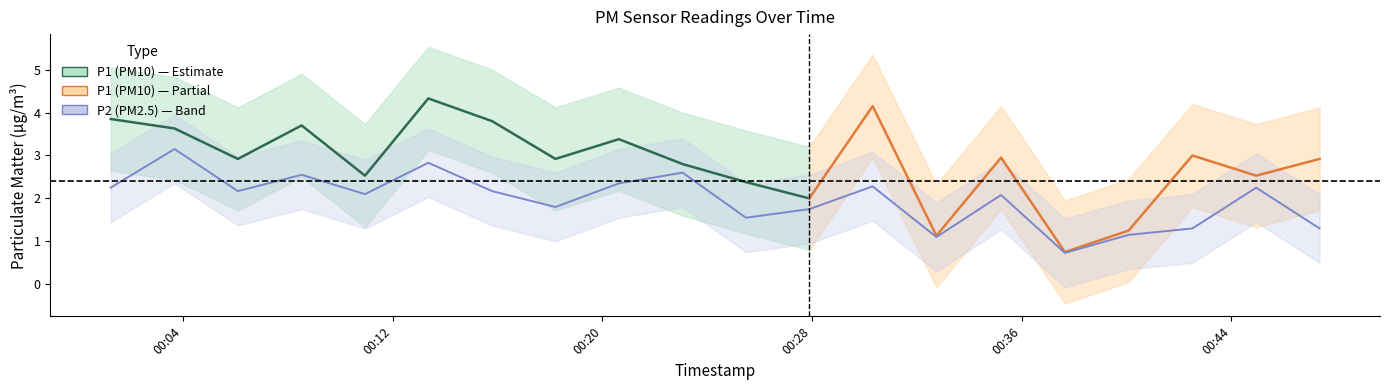

Read the value at 2023-12-20T00:32:45.

1.1